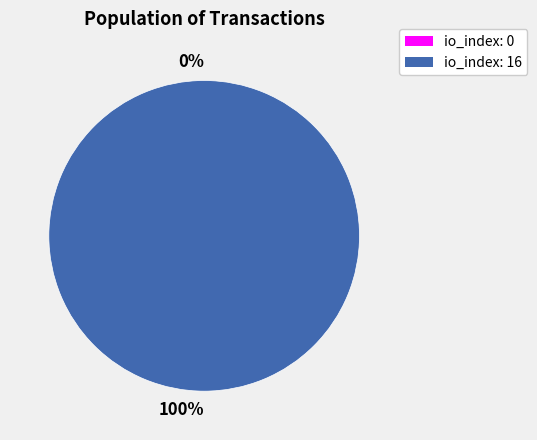

The io_index: 16 slice represents 99% of the pie. True or false?

False